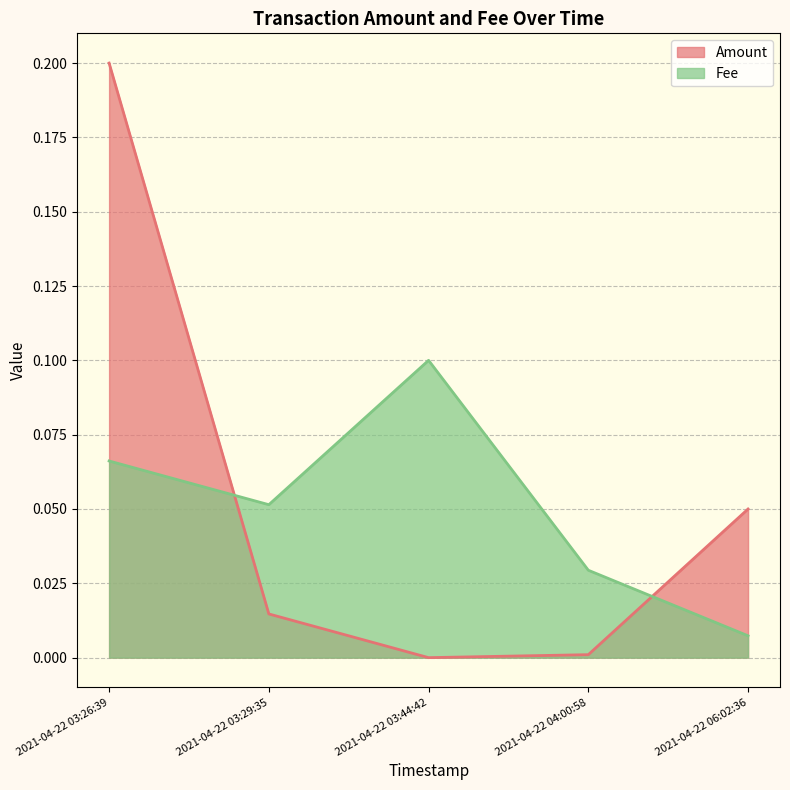

Count the number of data series in this chart.

2